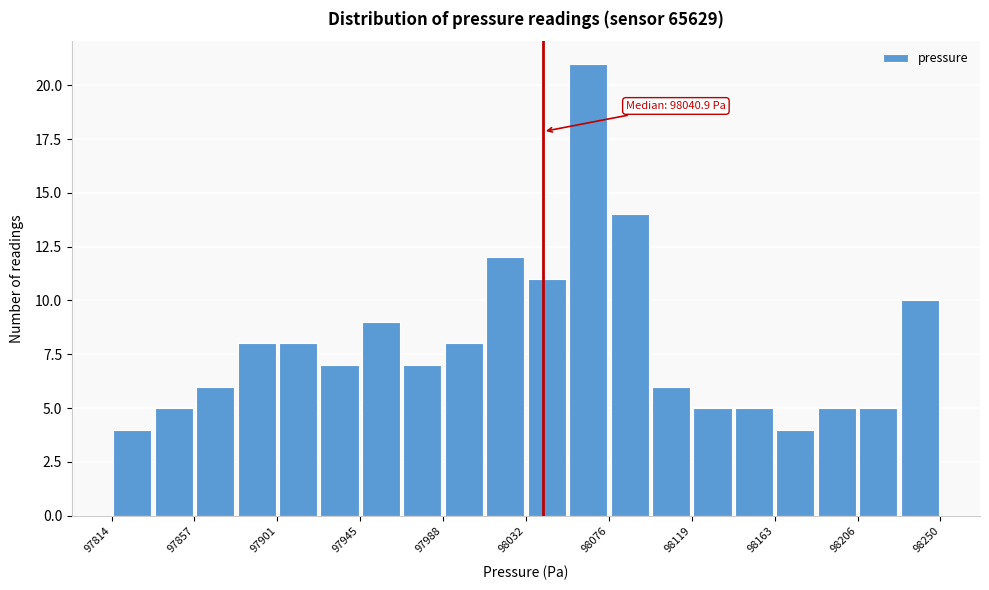

Over which range of the x-axis is the bar tallest?

98055 to 98075